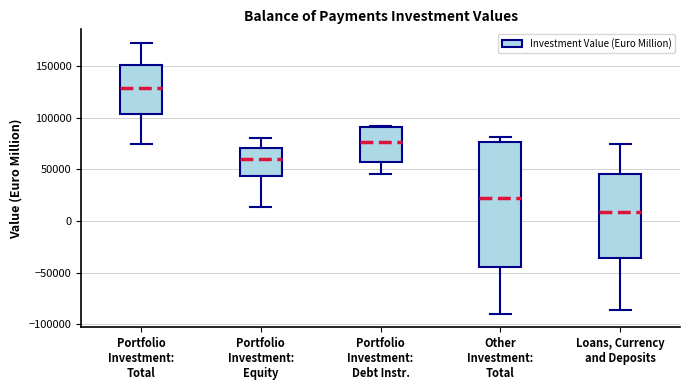

Reading left to right, read every box against the y-axis: the position of its median line, the range the box covers, and the ends of its whiskers. The values are not printed on the chart, so give them approximately, as read against the axis.

Portfolio Investment: Total: median 130000, box 105000 to 150000, whiskers 75000 to 175000
Portfolio Investment: Equity: median 60000, box 45000 to 70000, whiskers 15000 to 80000
Portfolio Investment: Debt Instr.: median 75000, box 60000 to 90000, whiskers 45000 to 90000
Other Investment: Total: median 25000, box -45000 to 75000, whiskers -90000 to 80000
Loans, Currency and Deposits: median 10000, box -35000 to 45000, whiskers -85000 to 75000